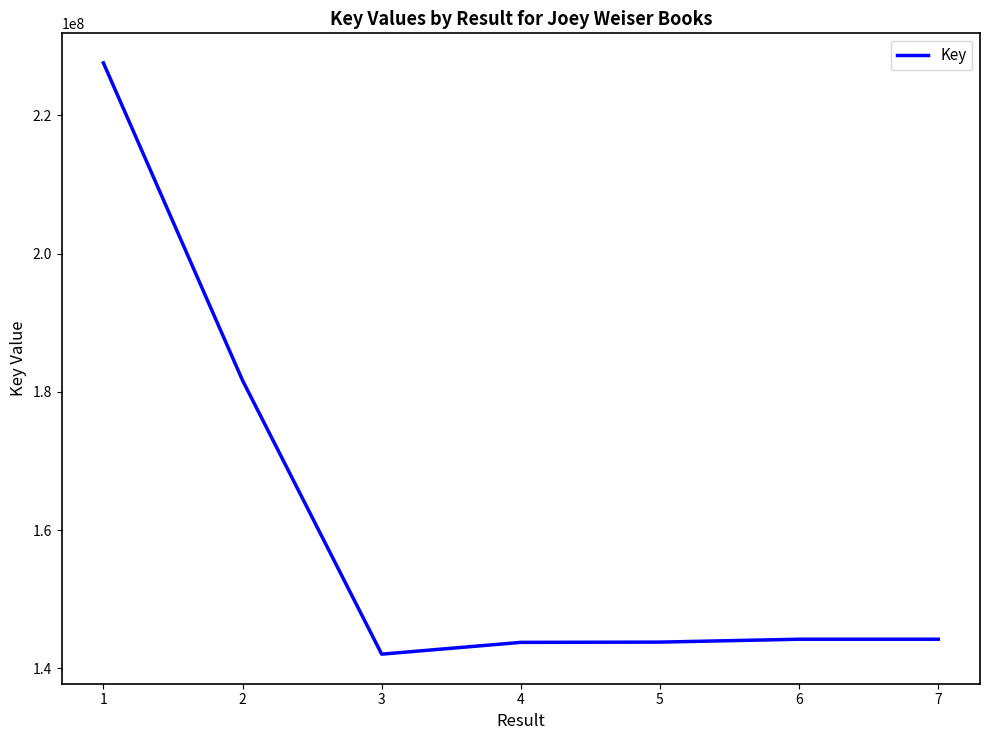

What is the change in value from 2 to 3?

-39607544